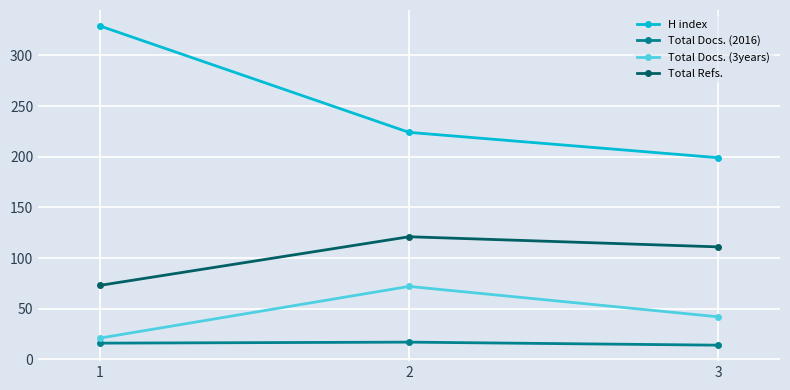

What is the minimum value for Total Docs. (2016)?

14